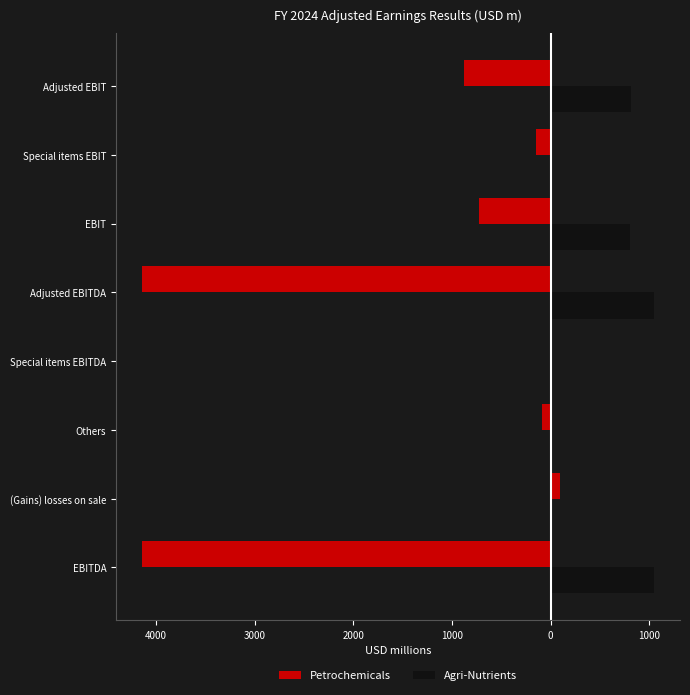

What are all the series names shown in the legend?

Petrochemicals, Agri-Nutrients